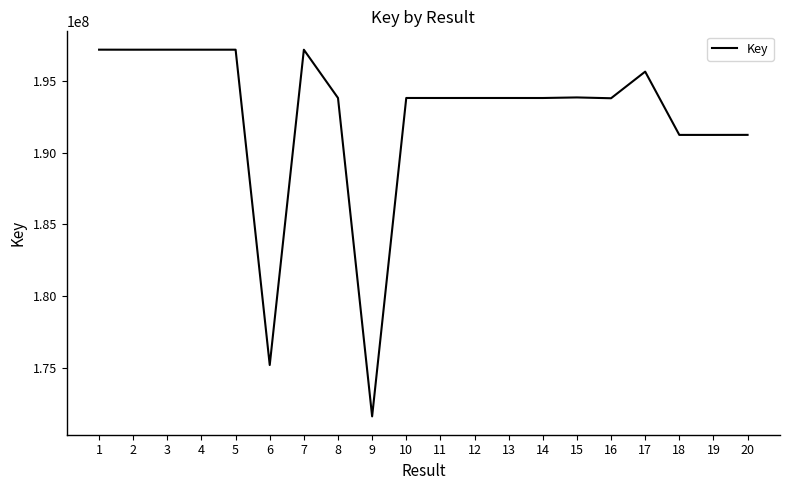

Is it true that the value at 1 is 52046172?

False